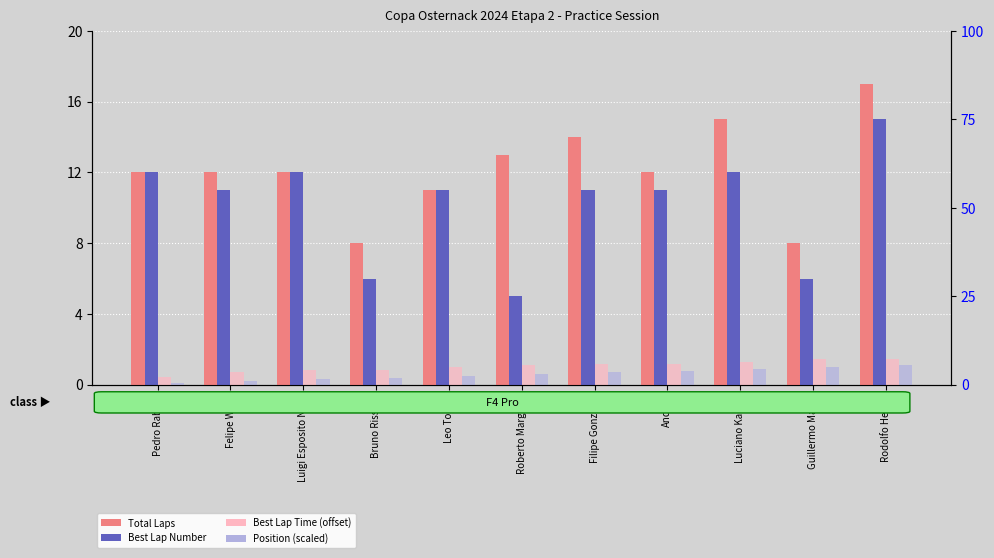

Which series has the widest spread of values?

Best Lap Number